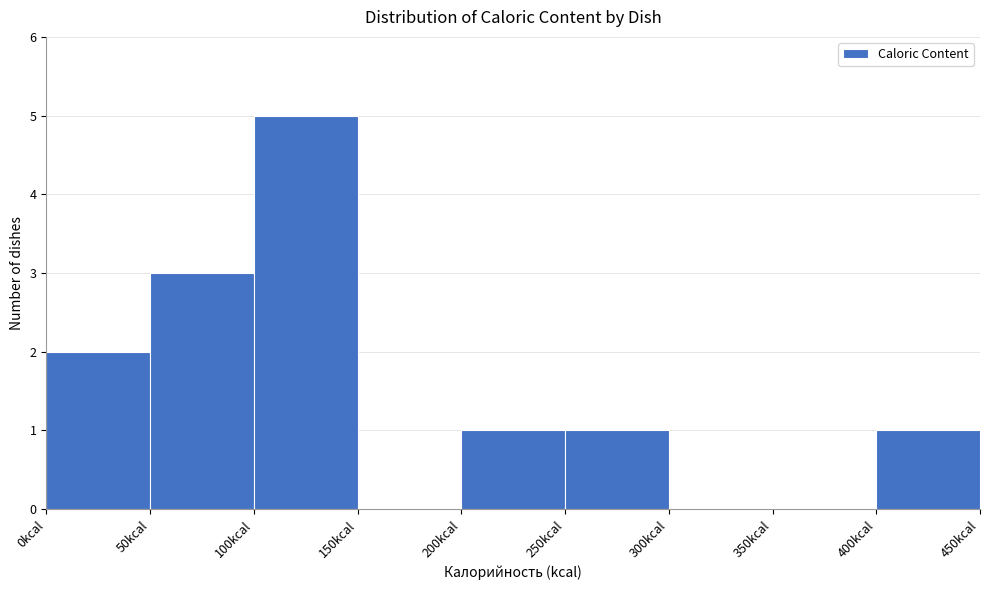

Which range on the x-axis has the tallest bar?

100 to 150